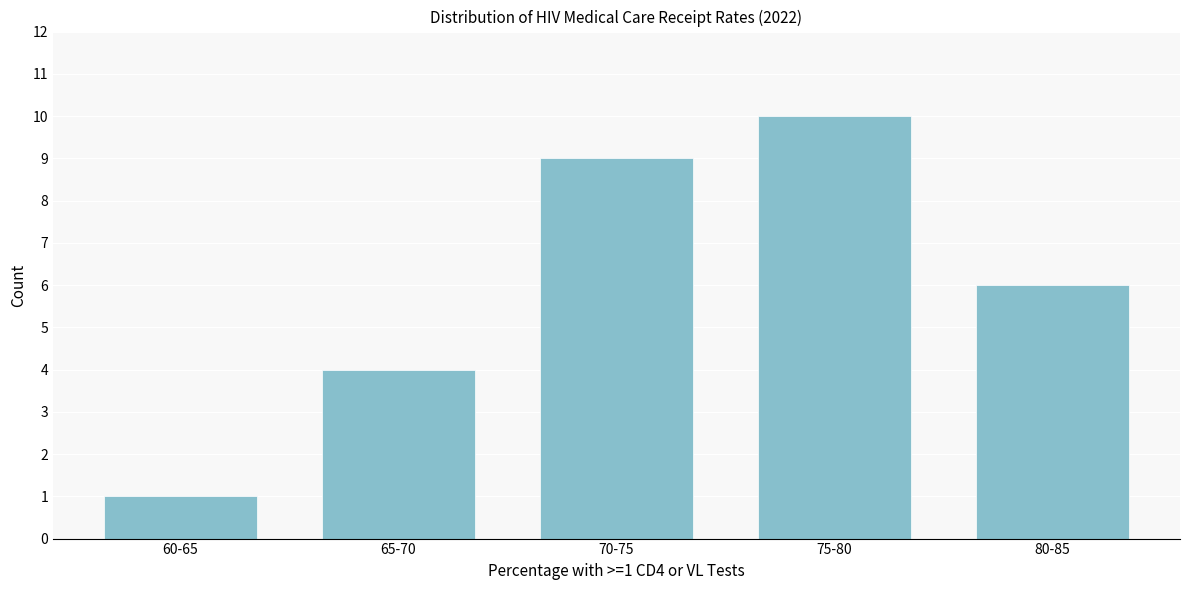

Reading left to right, extract all data points from this chart.

1	4	9	10	6